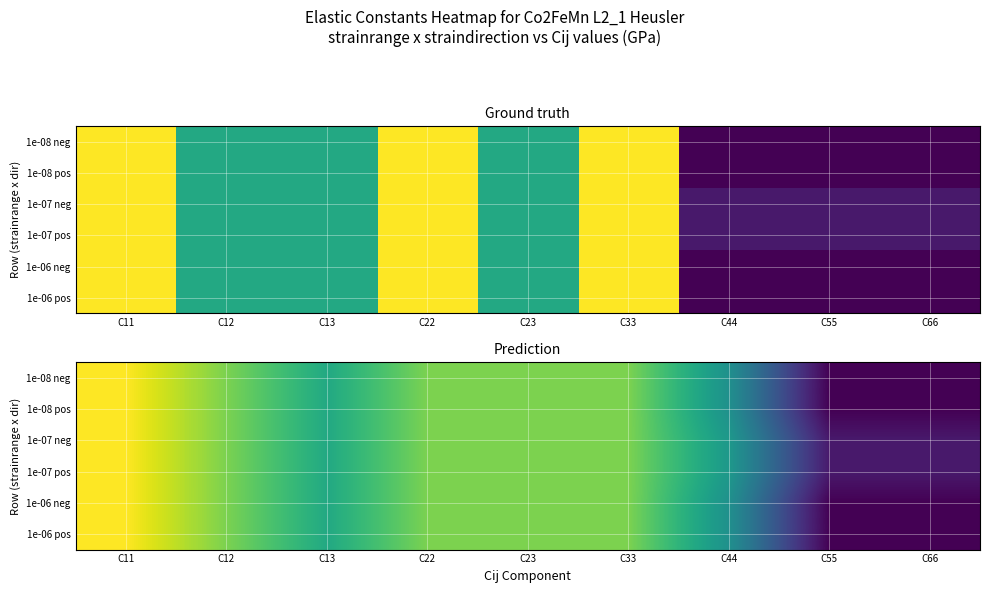

What value does the 1e-08 pos series have at C55?

120.8